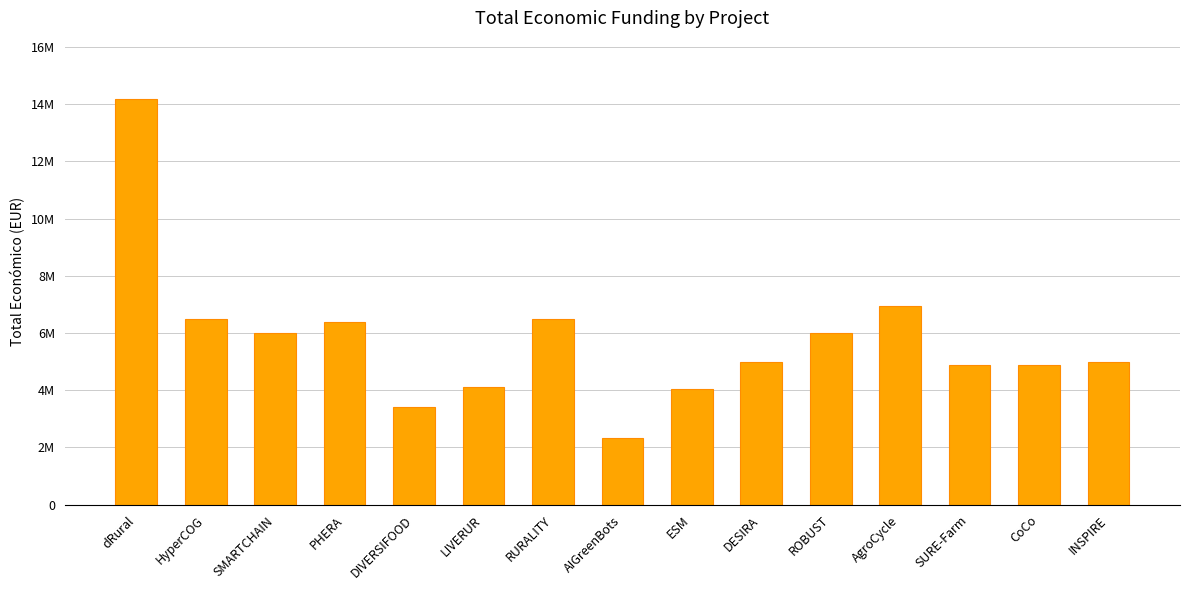

Which label corresponds to the largest value in the chart?

dRural